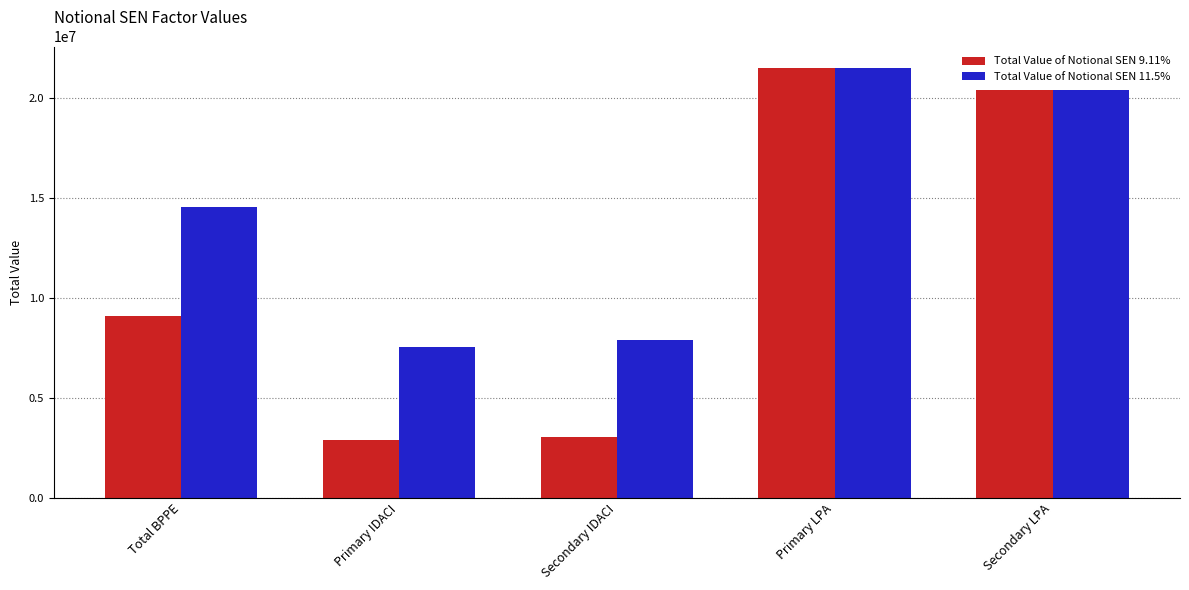

What are all the series names shown in the legend?

Total Value of Notional SEN 9.11%, Total Value of Notional SEN 11.5%